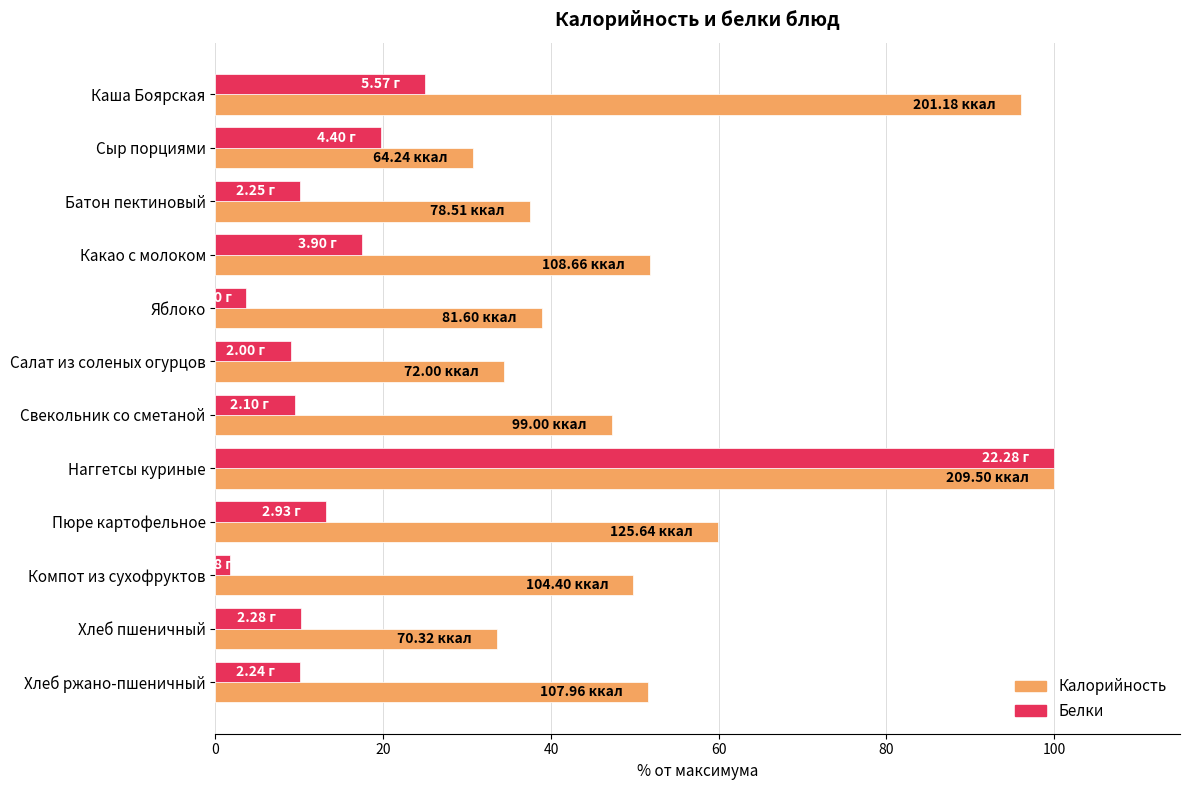

What is the sum of all Белки values?

229.5